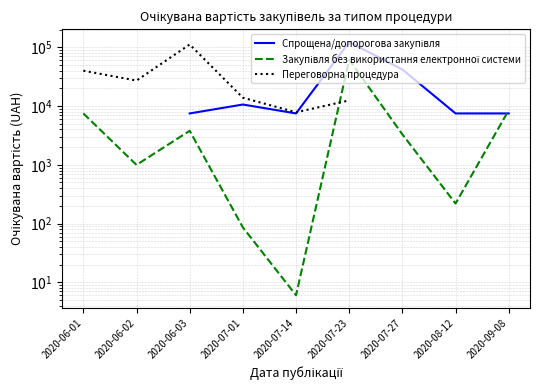

How many data points in Переговорна процедура are above 40080?

1